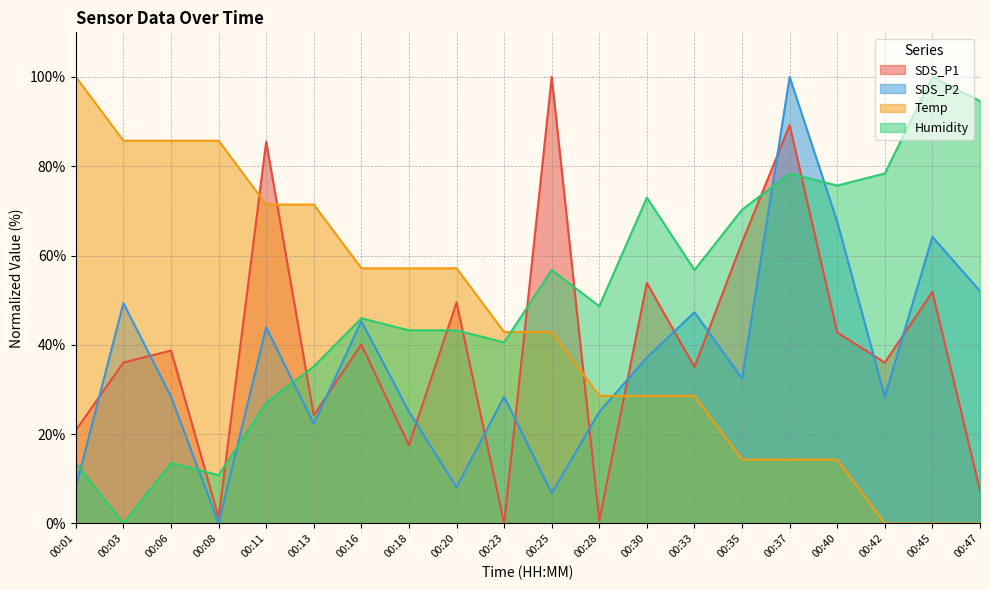

What is the highest value of the SDS_P2 series?

100.0